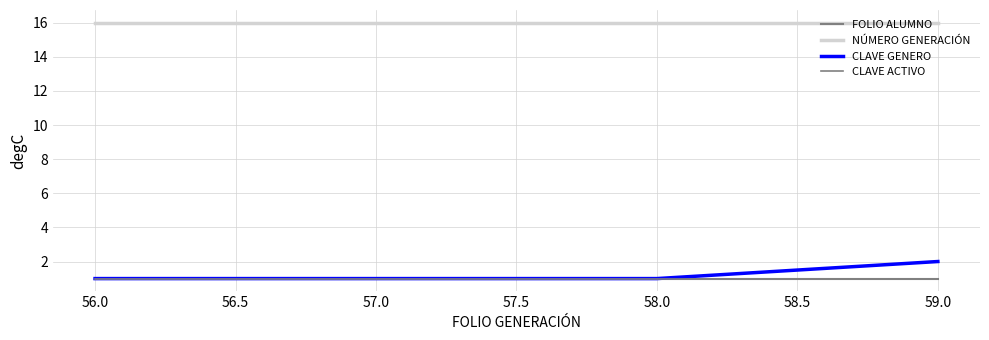

True or false: FOLIO ALUMNO and NÚMERO GENERACIÓN intersect in this chart.

False